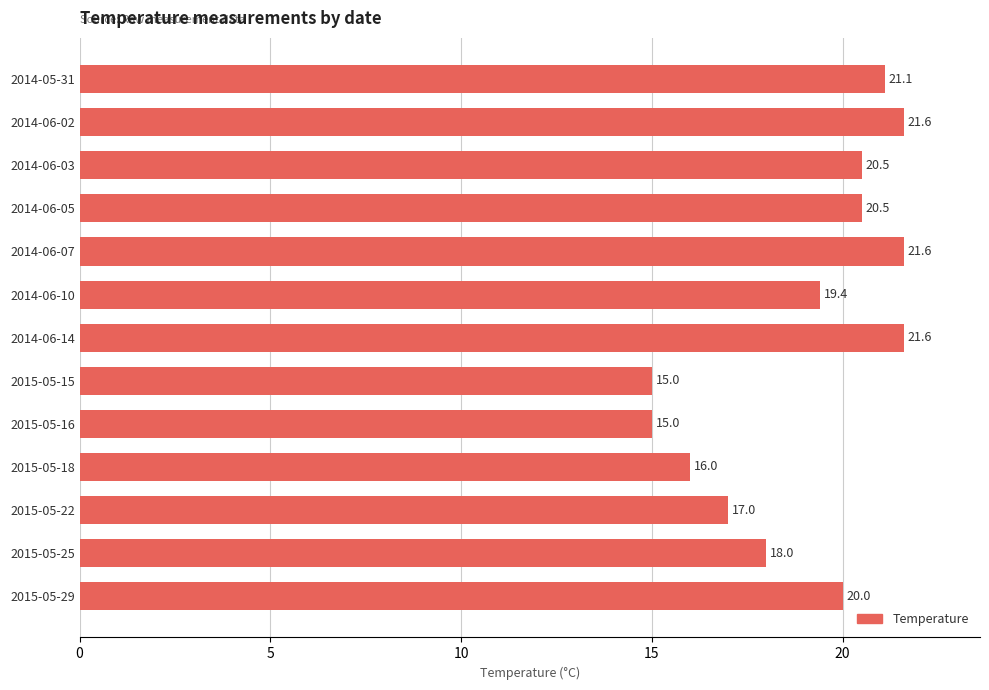

What is the greatest value displayed?

21.6